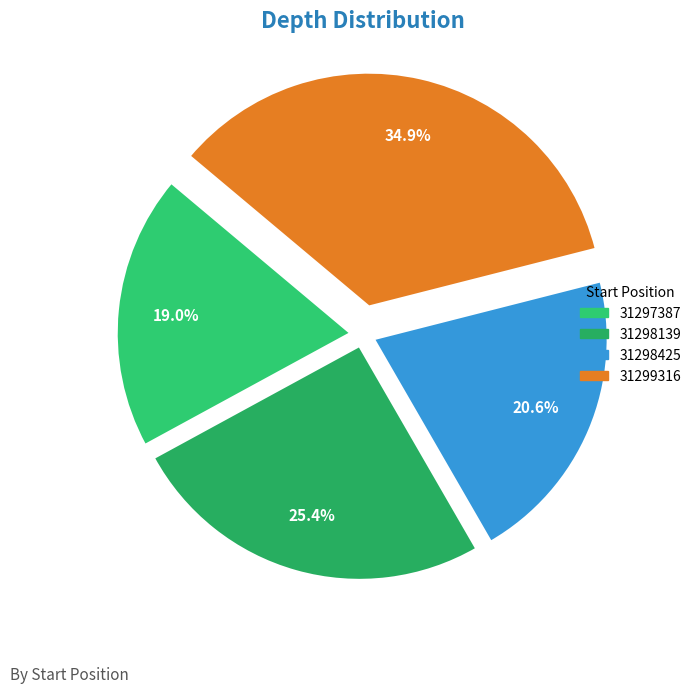

Rank the categories by value from lowest to highest.

31297387, 31298425, 31298139, 31299316